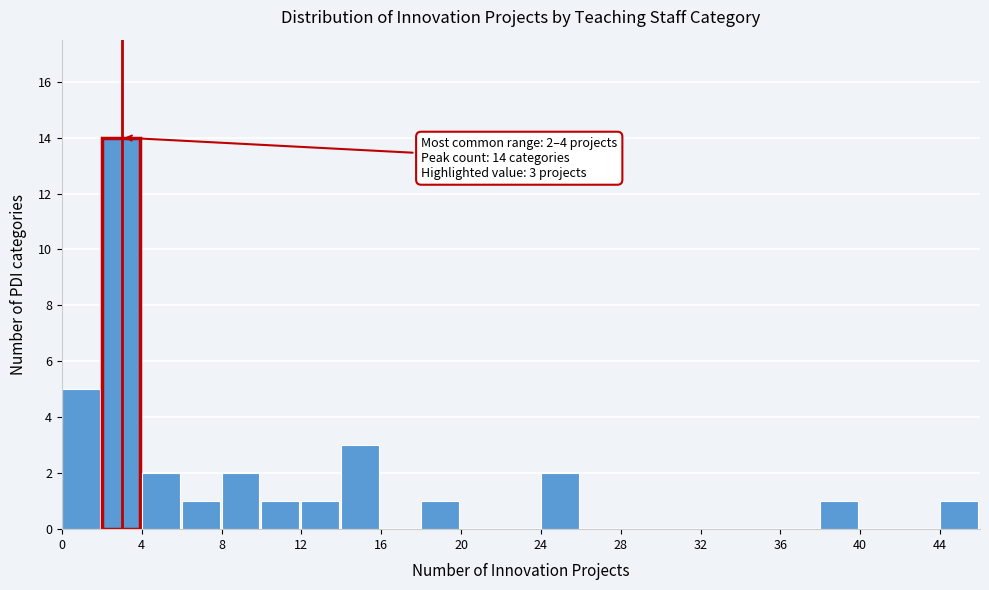

Which range on the x-axis has the tallest bar?

2 to 4